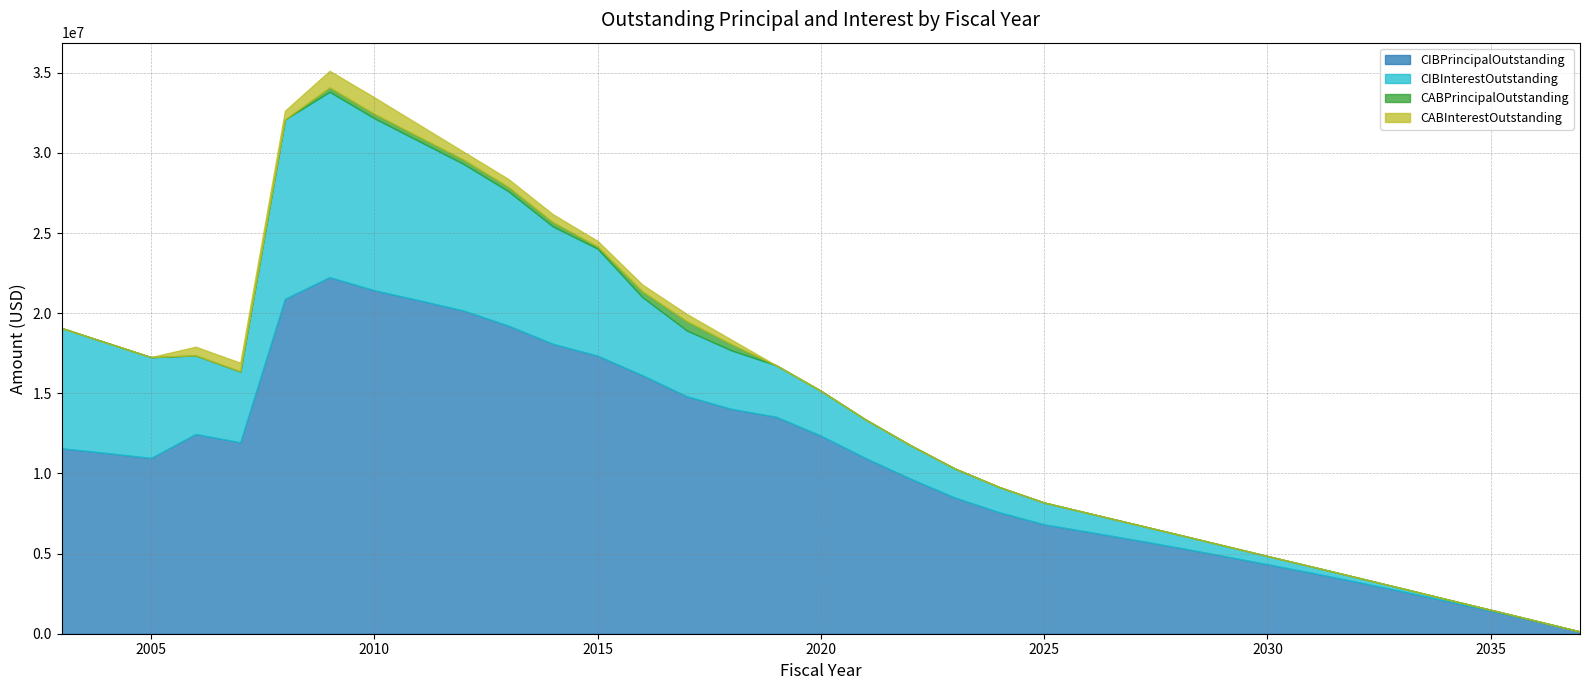

Reading left to right, list all the values displayed in this chart.

CIBPrincipalOutstanding: 11570000.0	11280000.0	10970000.0	12462130.4	11943872.2	20900614.1	22252355.9	21434097.8	20810839.6	20167581.5	19229323.4	18091065.2	17352807.1	16134548.9	14816290.8	14028032.6	13539774.4	12361516.3	10963258.2	9685000.0	8500000.0	7575000.0	6825000.0	6355000.0	5875000.0	5380000.0	4865000.0	4335000.0	3800000.0	3240000.0	2660000.0	2055000.0	1440000.0	800000.0	135000.0
CIBInterestOutstanding: 7506556.2	6888873.8	6291816.2	4905542.0	4422604.5	11193306.8	11566520.7	10734344.5	9931055.7	9146967.0	8388671.9	7324397.5	6679115.0	4879372.5	4105637.5	3651077.5	3212705.0	2799345.0	2410163.8	2088813.8	1813026.3	1573280.0	1362055.0	1166718.8	983370.0	812740.0	655556.3	513281.3	386981.3	277106.3	184481.3	109943.8	54025.0	17740.6	2362.5
CABPrincipalOutstanding: 0.0	0.0	0.0	4996.9	4996.9	4996.9	276089.8	276089.8	272567.0	271092.8	271092.8	271092.8	139691.6	356093.8	580285.2	387735.2	0.0	0.0	0.0	0.0	0.0	0.0	0.0	0.0	0.0	0.0	0.0	0.0	0.0	0.0	0.0	0.0	0.0	0.0	0.0
CABInterestOutstanding: 0.0	0.0	0.0	540003.1	540003.1	540003.1	1033910.2	1033910.2	762433.0	493907.2	493907.2	493907.2	345308.4	428906.2	449714.8	282264.8	0.0	0.0	0.0	0.0	0.0	0.0	0.0	0.0	0.0	0.0	0.0	0.0	0.0	0.0	0.0	0.0	0.0	0.0	0.0